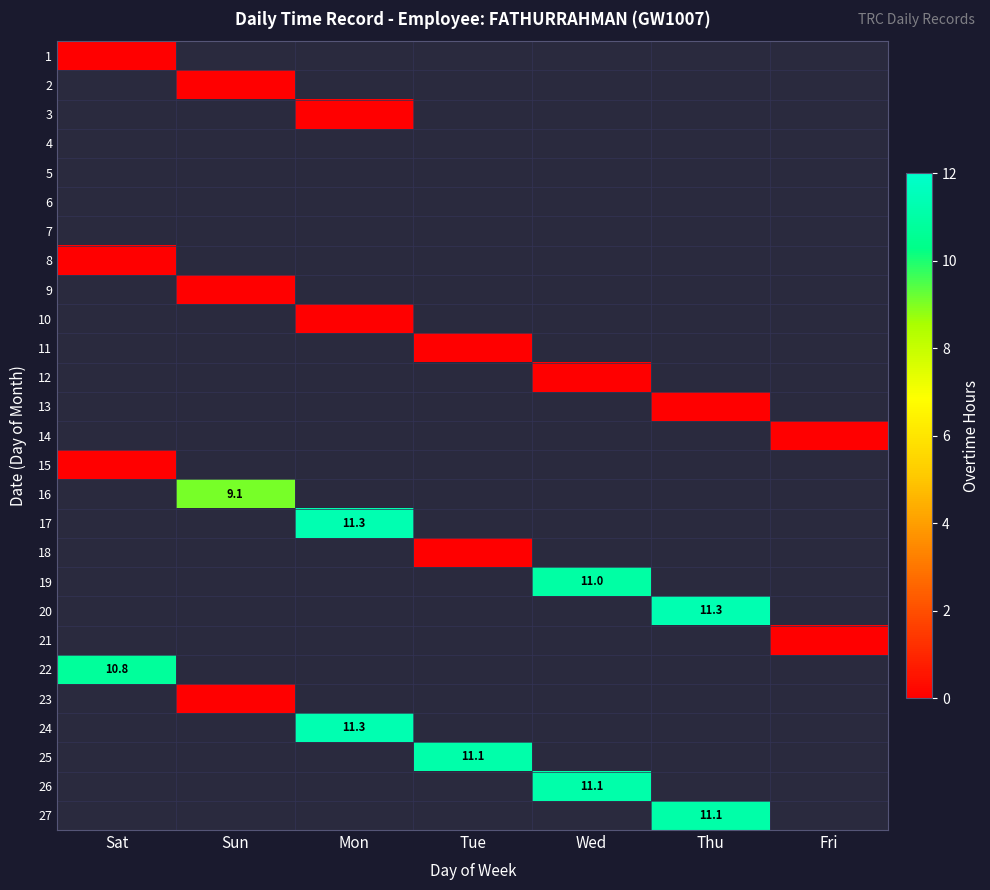

True or false: 27 has a value of 2.4 at Thu.

False